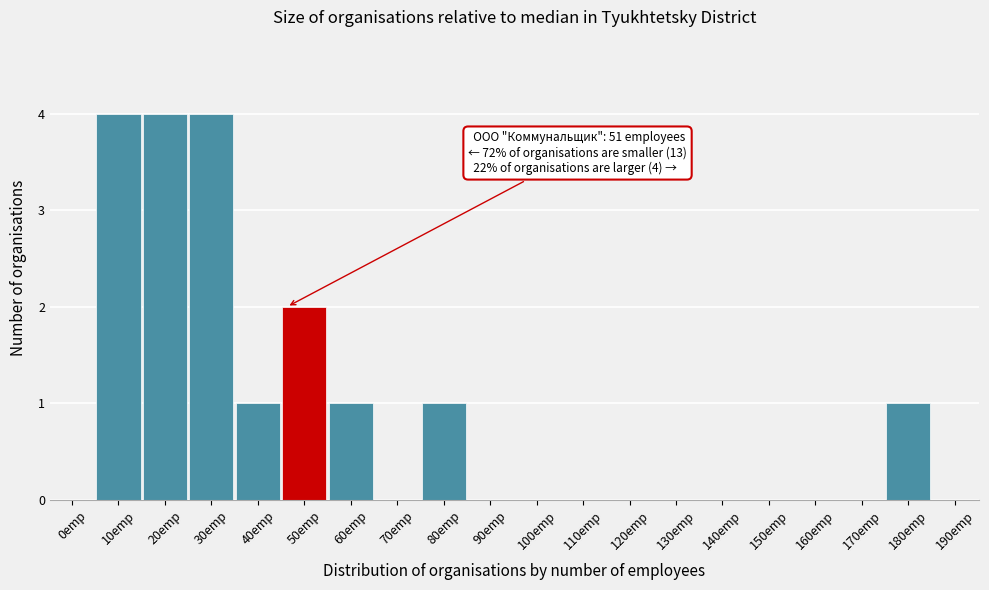

Reading right to left, extract all data points from this chart.

190emp=0	180emp=1	170emp=0	160emp=0	150emp=0	140emp=0	130emp=0	120emp=0	110emp=0	100emp=0	90emp=0	80emp=1	70emp=0	60emp=1	50emp=2	40emp=1	30emp=4	20emp=4	10emp=4	0emp=0